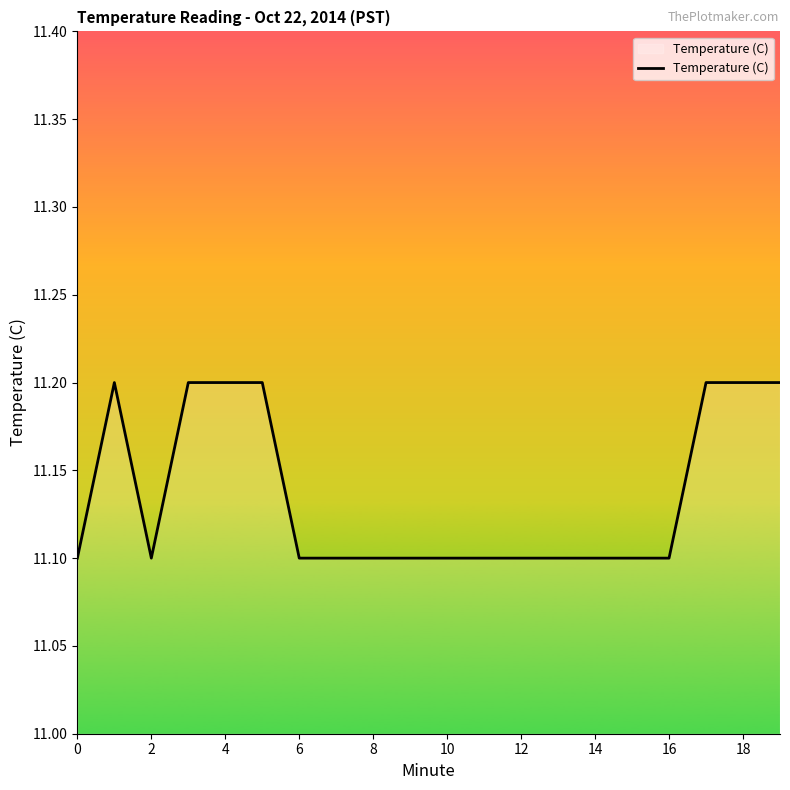

What is the greatest value displayed?

11.2